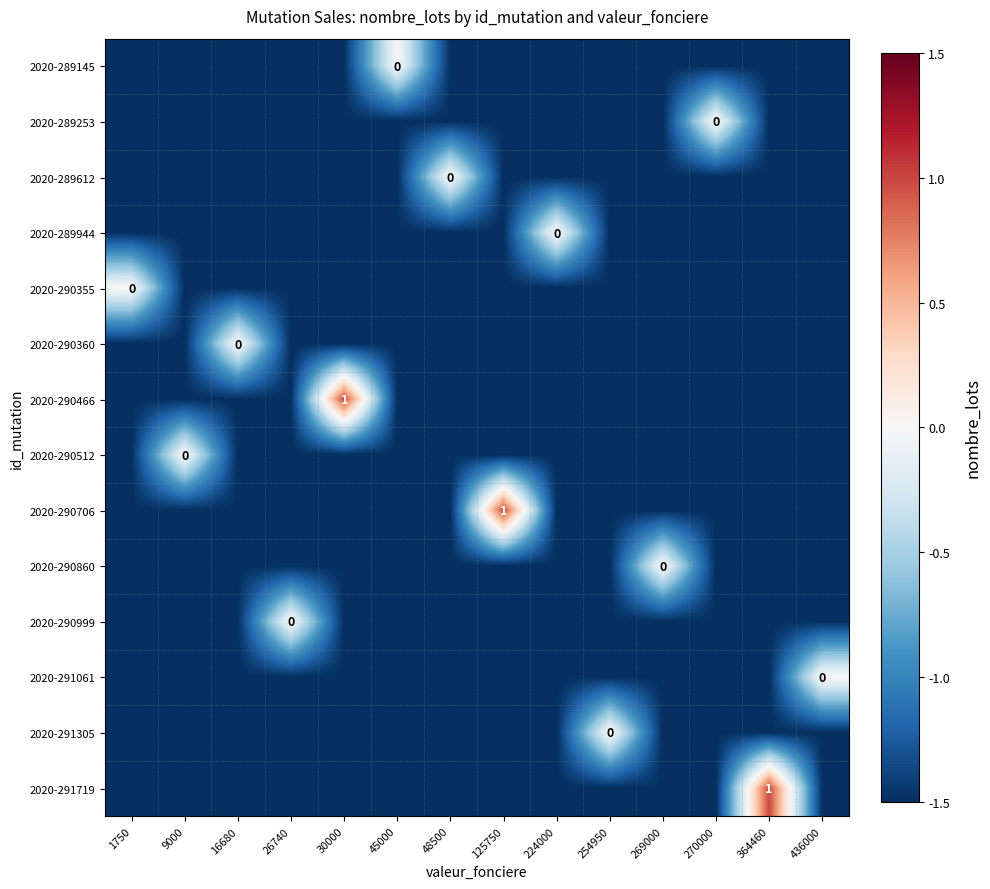

The 2020-290355 series shows 0.7 at 1750. True or false?

False